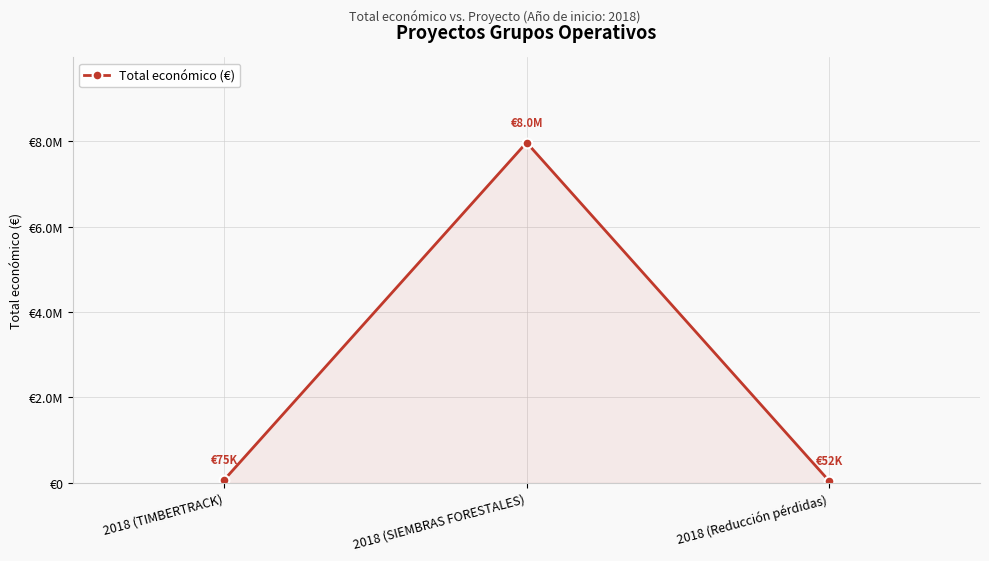

At which label is the value closest to 4009734?

2018 (TIMBERTRACK)